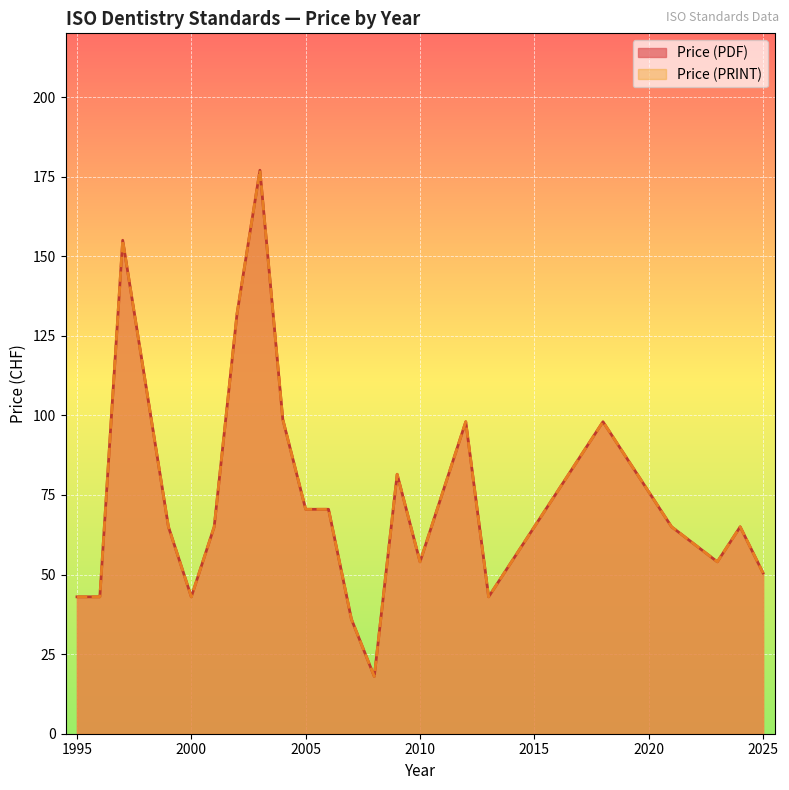

True or false: Price (PDF) has a value of 33 at 2009.

False